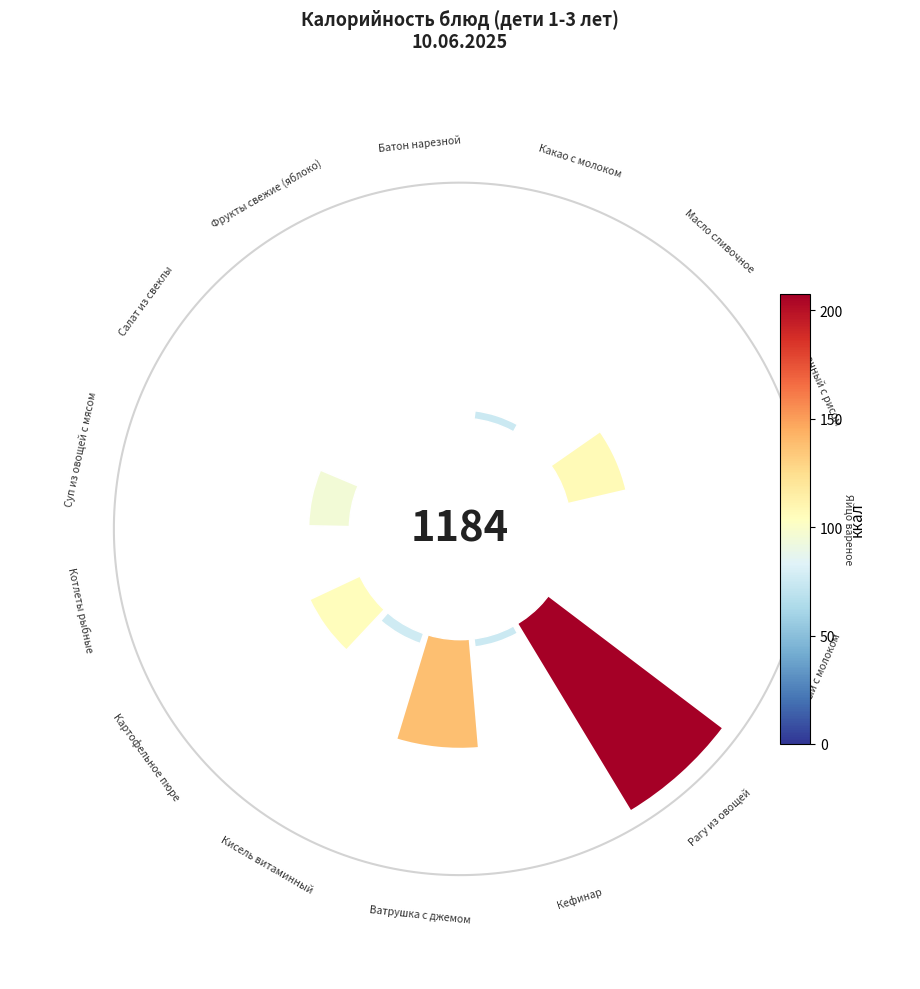

Which category has the smallest portion of the pie?

Масло сливочное